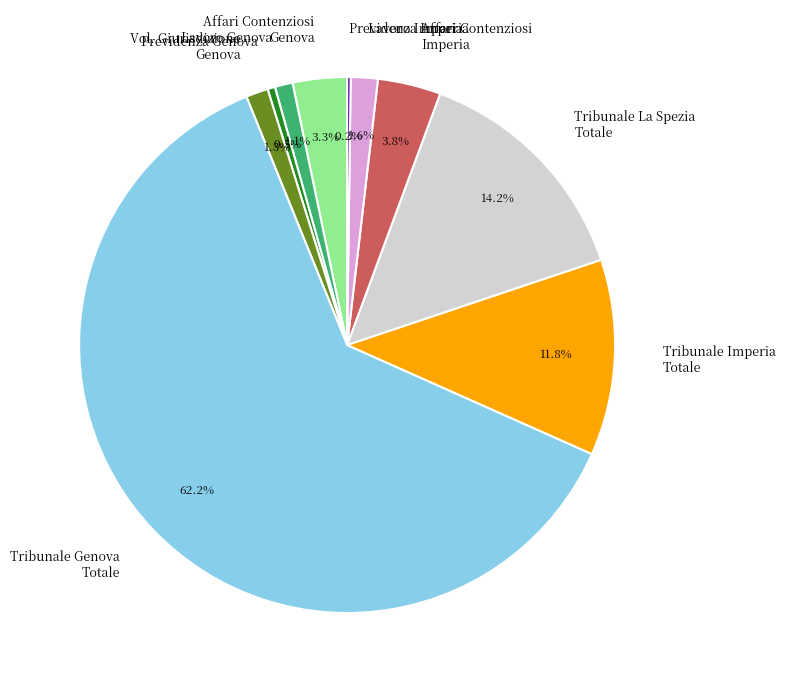

Does any single category account for the majority?

Yes